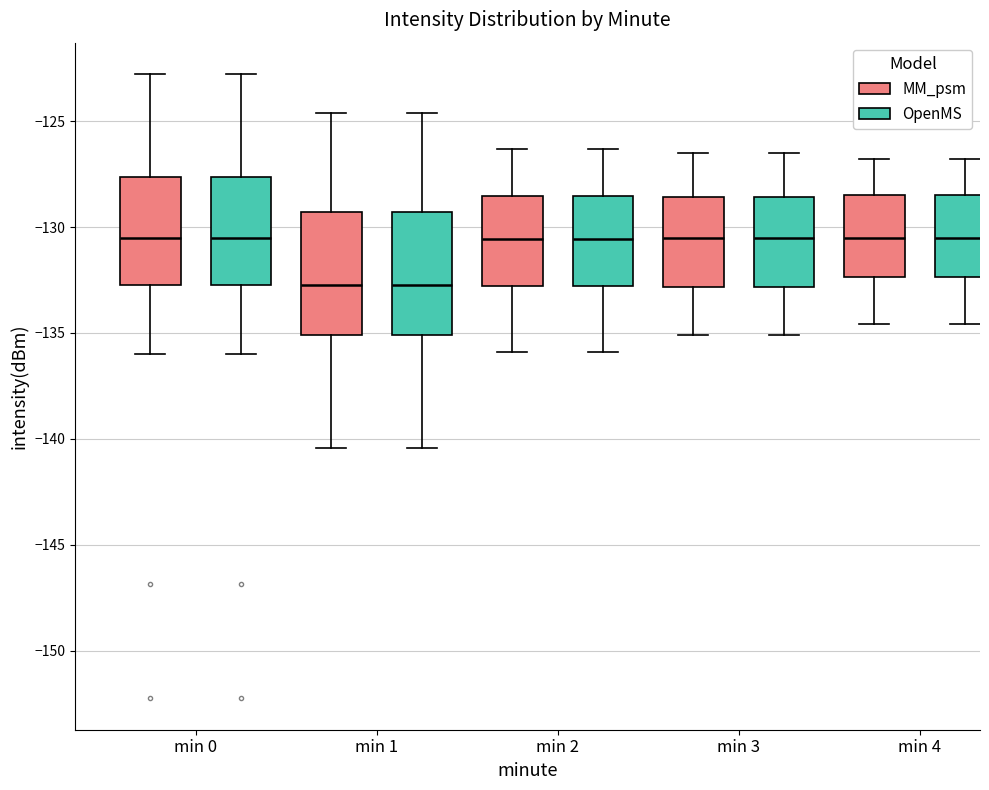

Where does the lower whisker of the box for min 0 (OpenMS) end on the y-axis? The values are not printed on the chart, so give them approximately, as read against the axis.

-136.0